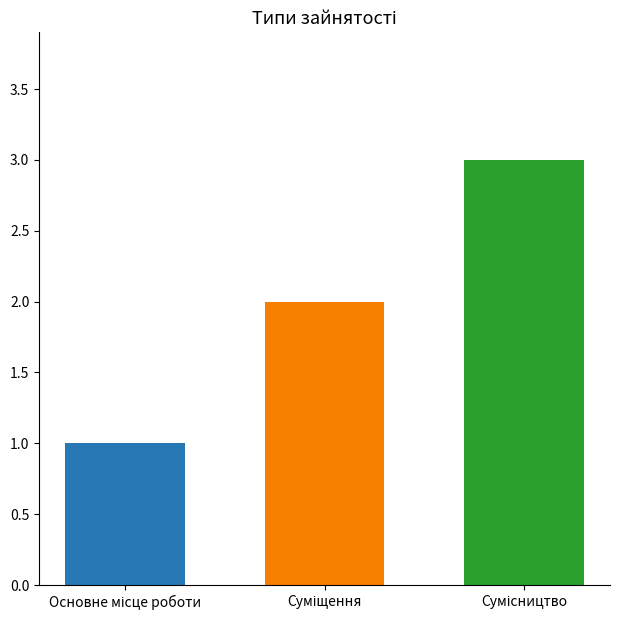

What is the greatest value displayed?

3